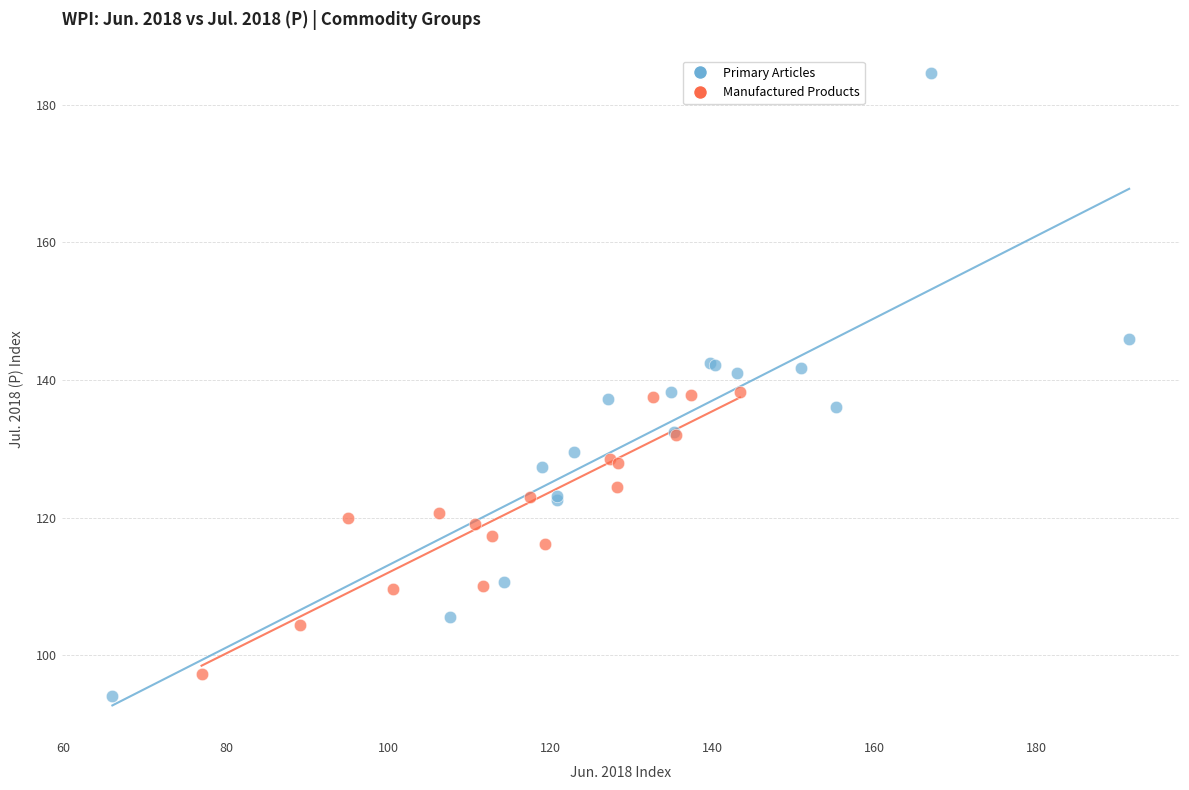

Which series contains the highest Y value?

Primary Articles